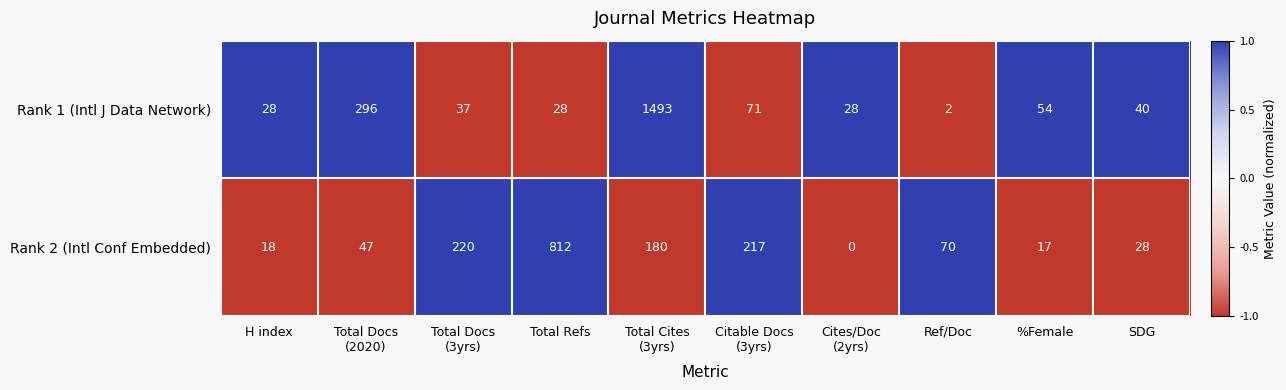

The value of Rank 1 (Intl J Data Network) at SDG is 40. True or false?

True